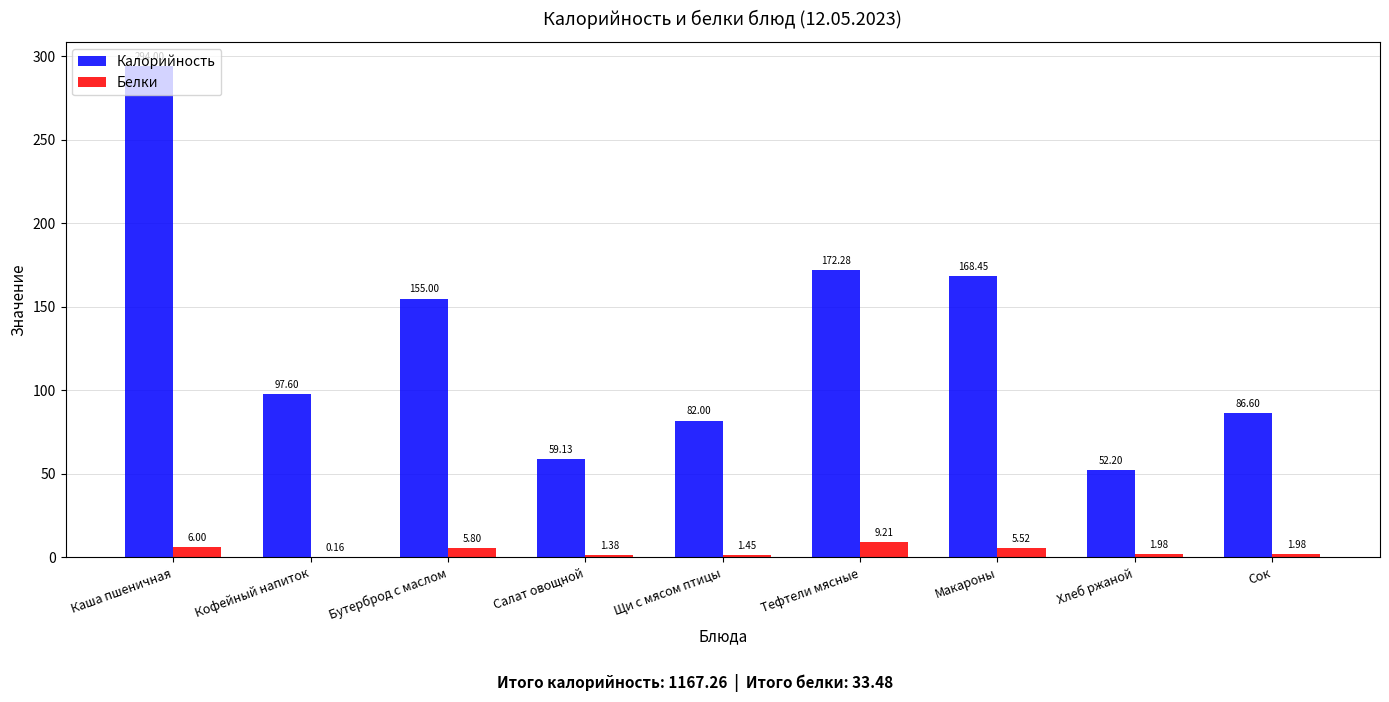

What is the sum of all Белки values?

33.5